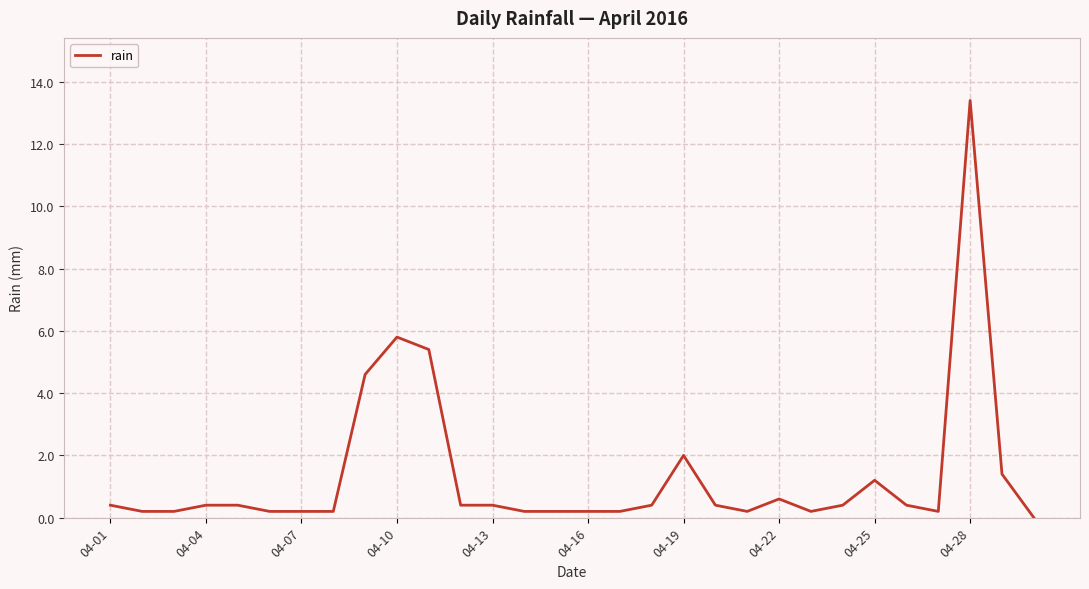

What is the difference between the maximum and minimum values?

13.4